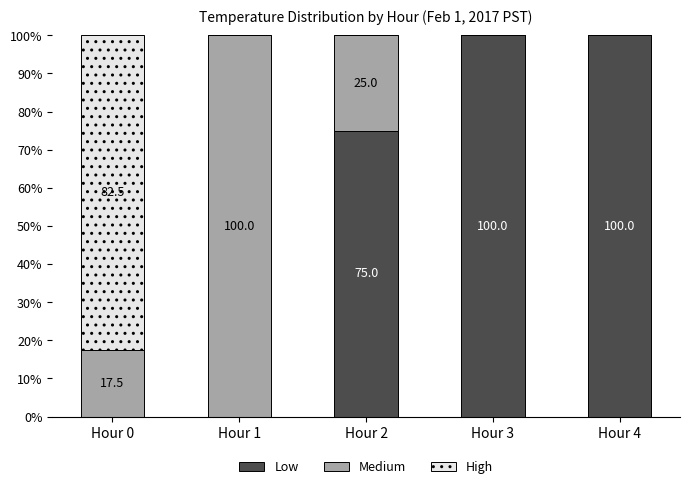

Reading left to right, what are the values for Low?

Hour 0=0.0	Hour 1=0.0	Hour 2=75.0	Hour 3=100.0	Hour 4=100.0